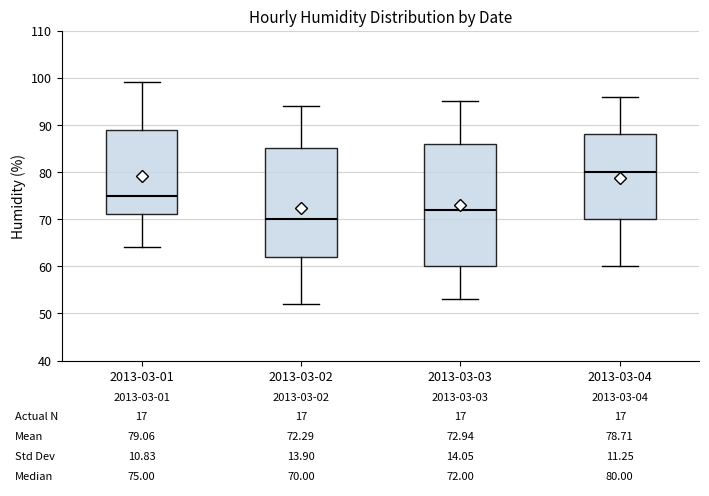

Comparing the boxes themselves (not the whiskers), which one is the tallest?

2013-03-03